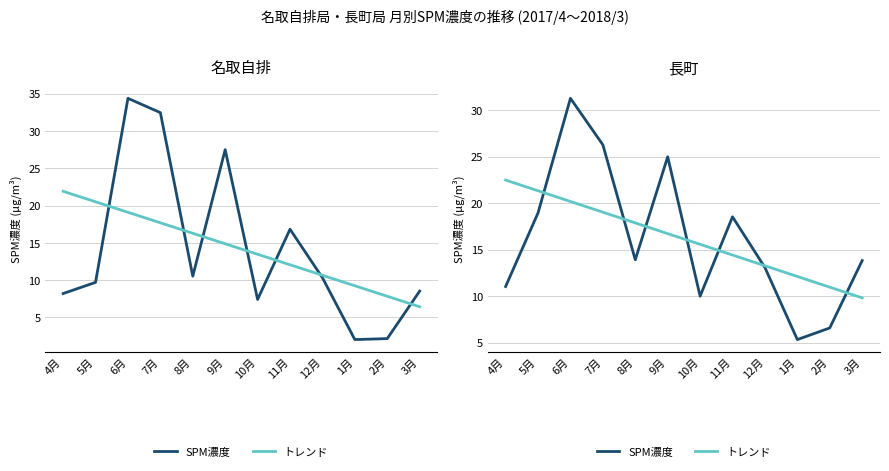

Is the value of SPM濃度 at 10月 greater than the value of トレンド at 6月?

No